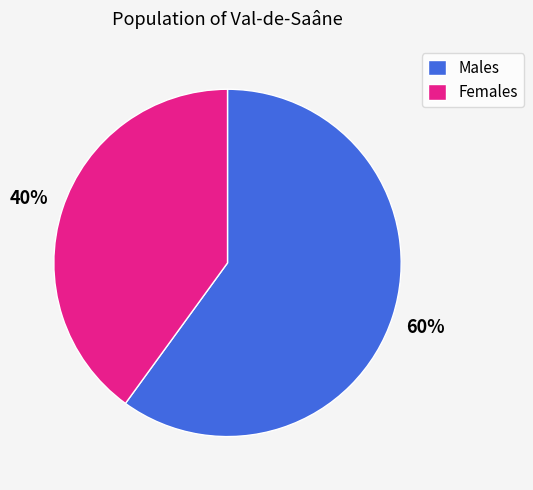

Do Females and Males together represent more than half of the pie?

Yes